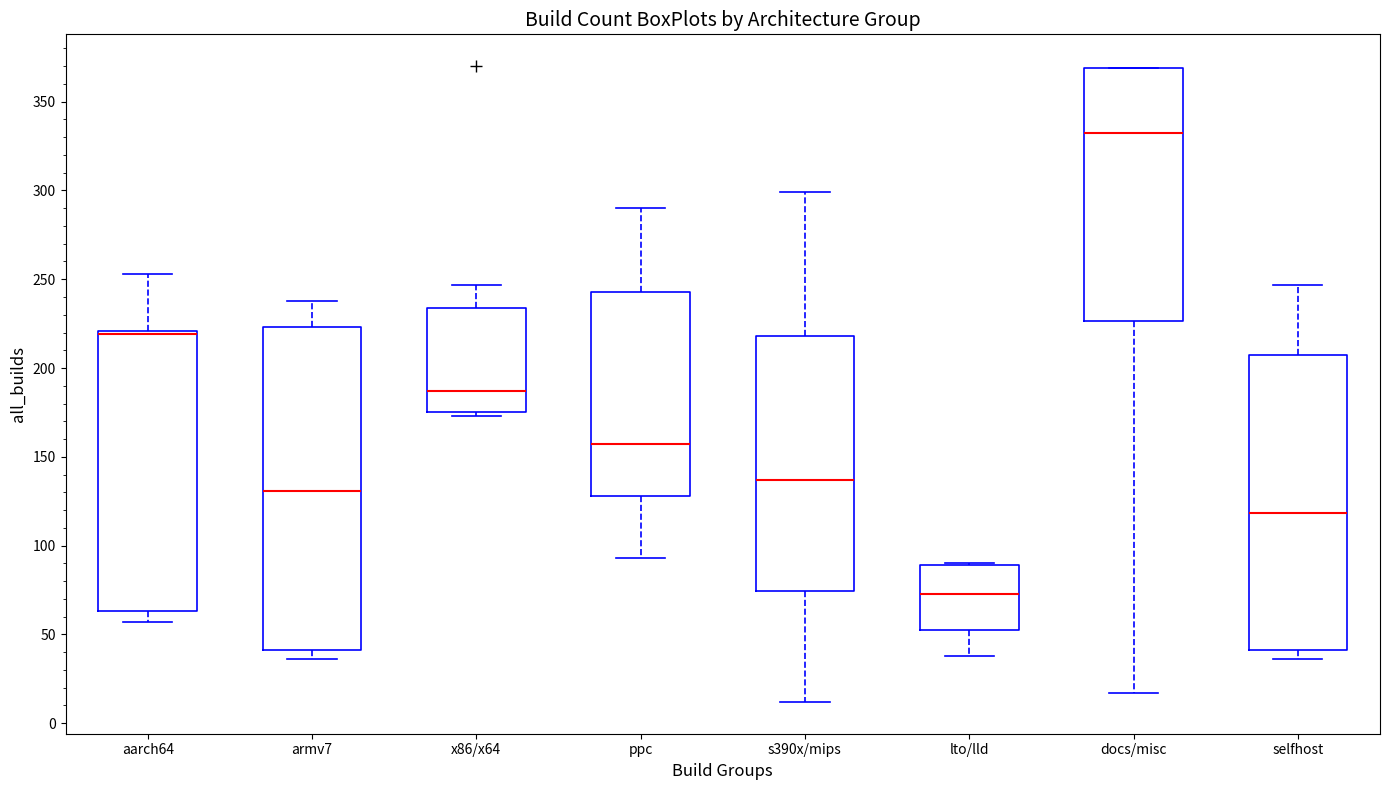

Which box's median line is the highest?

docs/misc